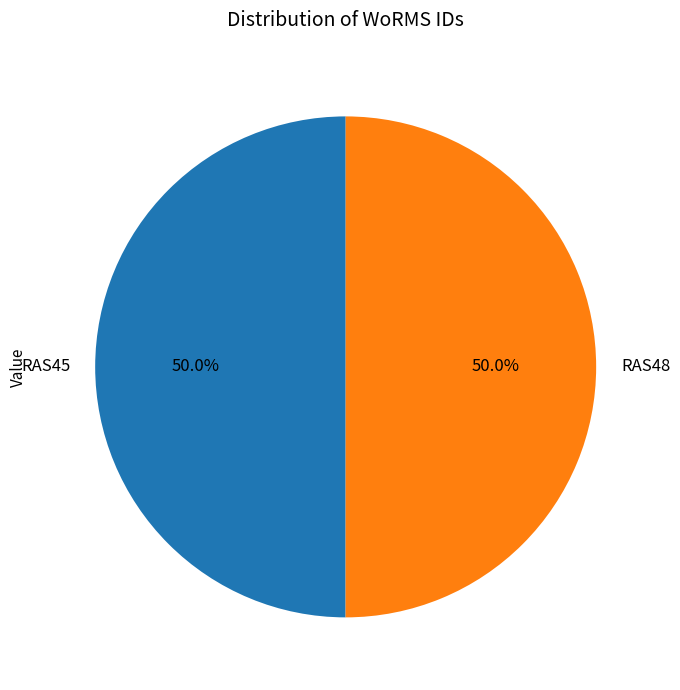

Approximately how many times larger is the value at RAS48 compared to RAS45?

1.0